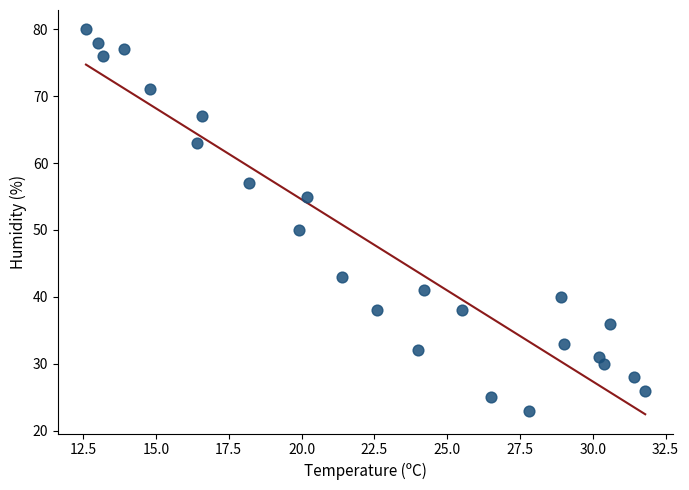

What is the range of Y values (max minus min)?

57